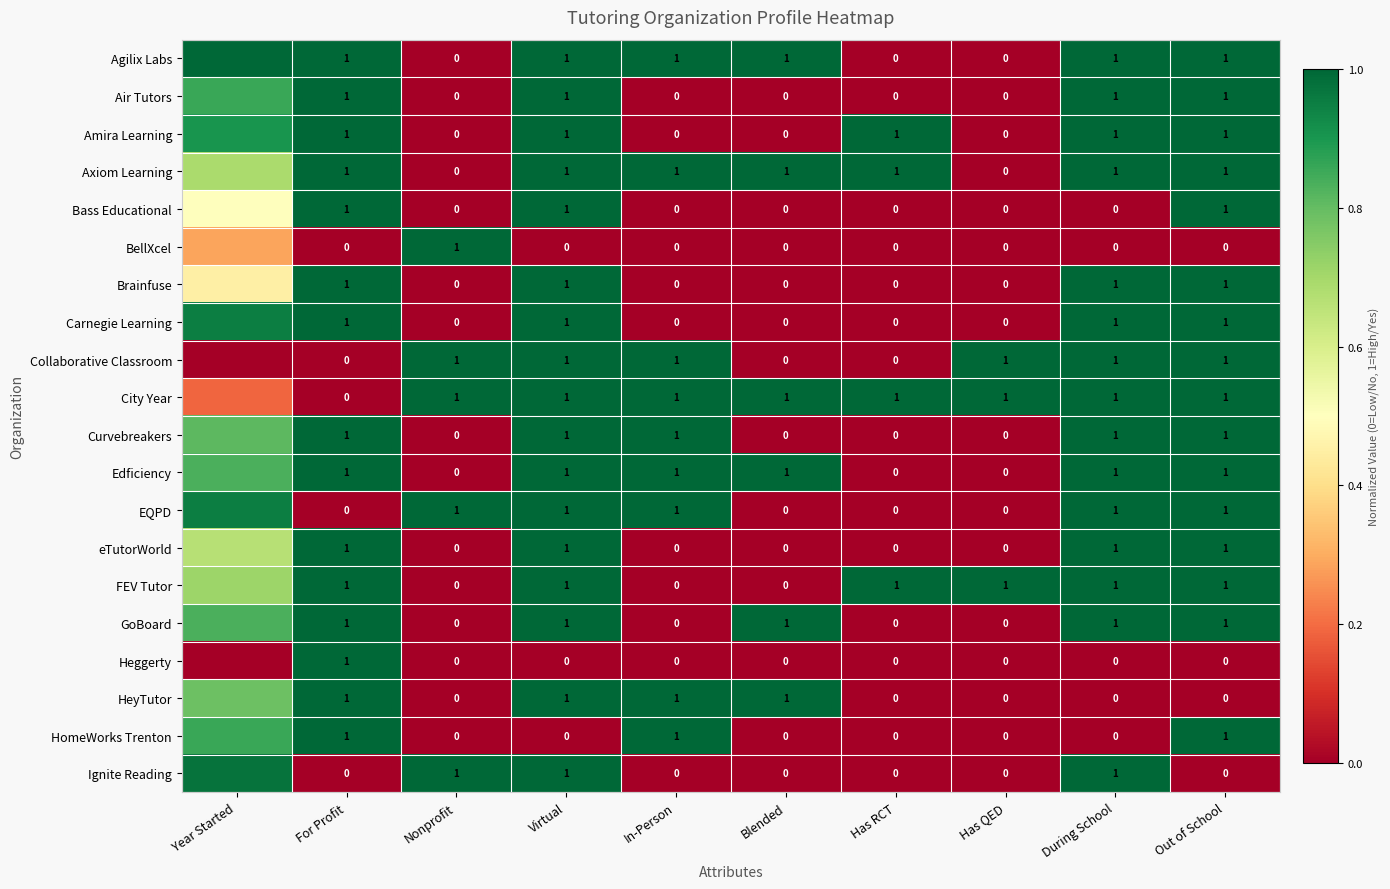

What is the difference between the highest and lowest values at For Profit?

1.0